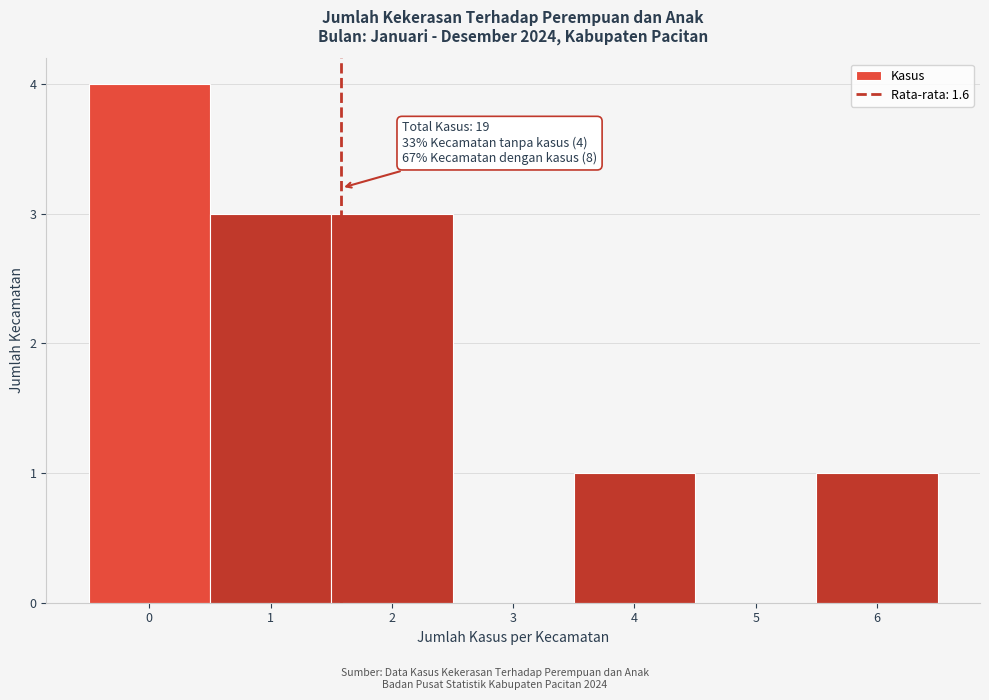

Over which range of the x-axis is the bar tallest?

-0.5 to 0.5